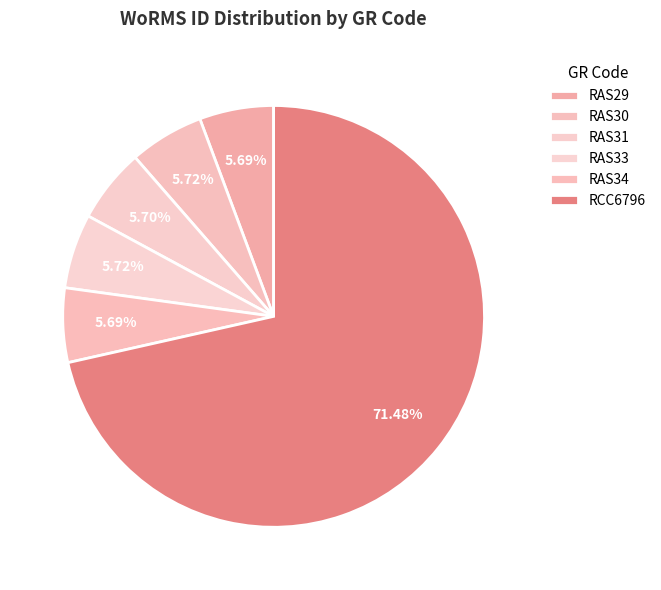

Count the number of slices in the pie.

6